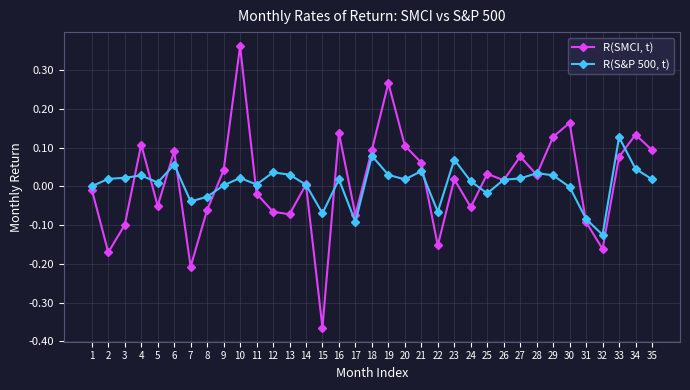

At which category does R(SMCI, t) reach its first local peak?

4